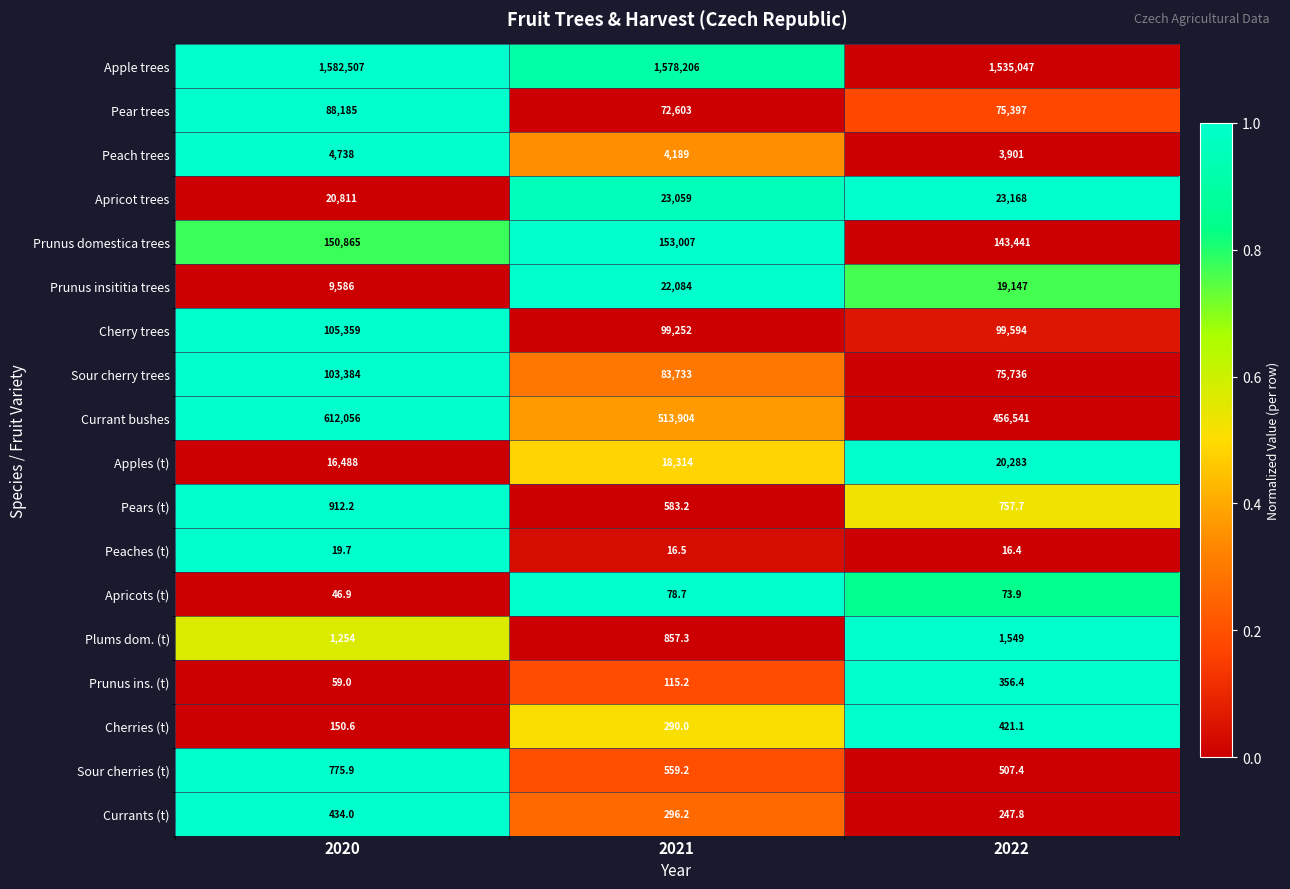

How many data points does each series have?

3